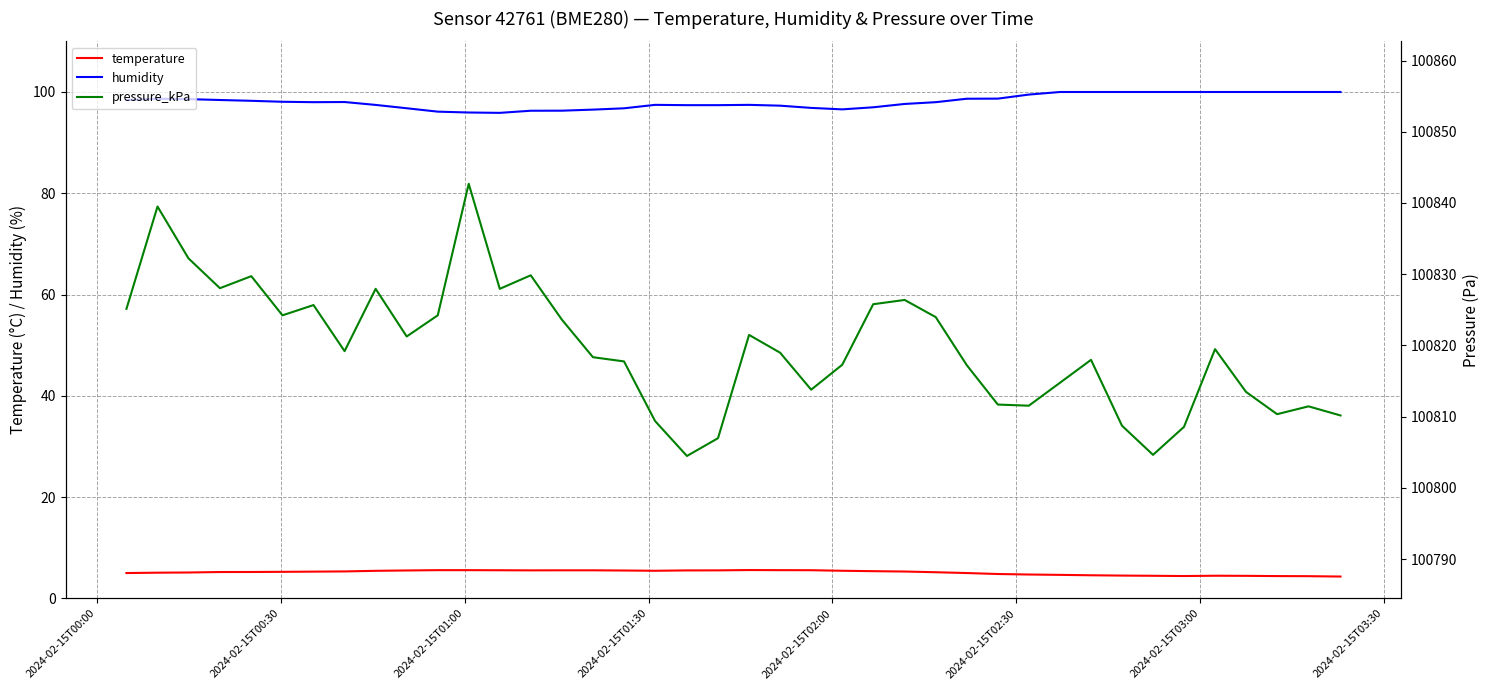

What is the minimum value shown in the chart?

4.3